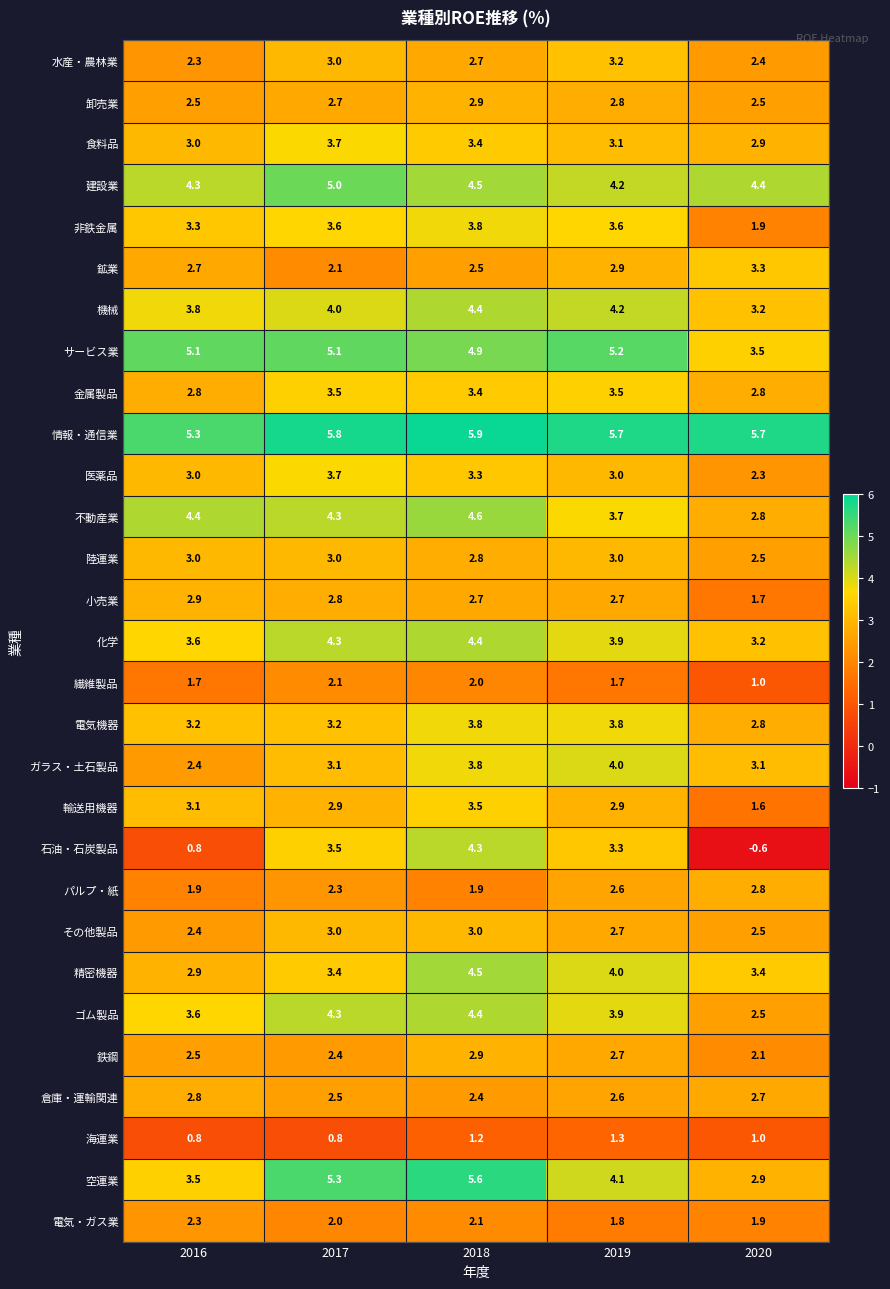

Count the number of categories in the chart.

5